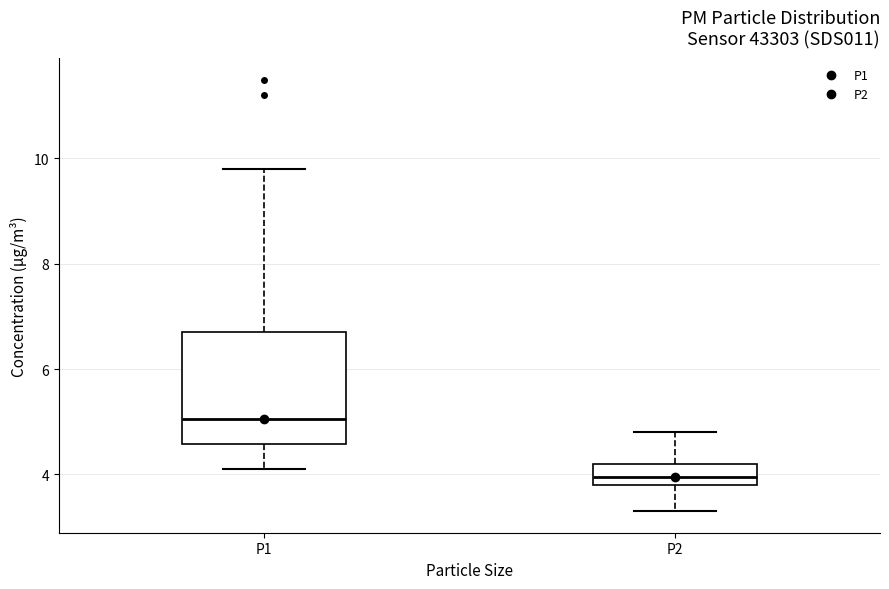

Comparing the boxes themselves (not the whiskers), which one is the tallest?

P1